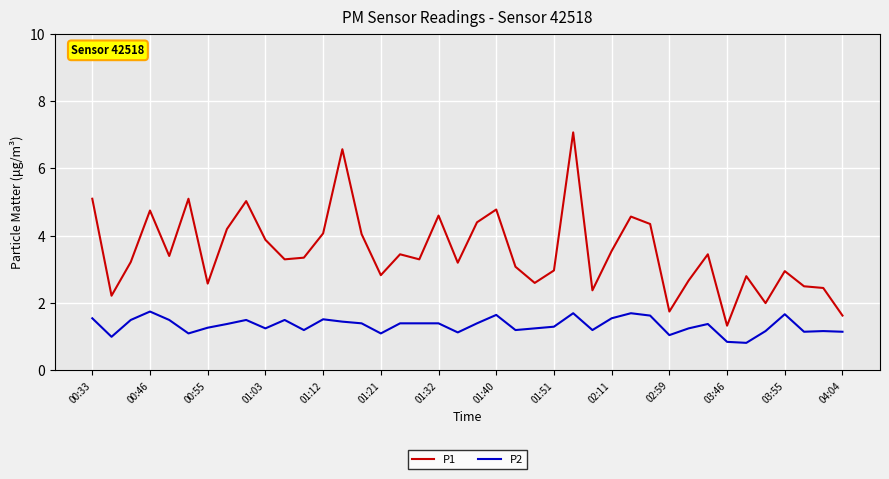

What are all the series names shown in the legend?

P1, P2